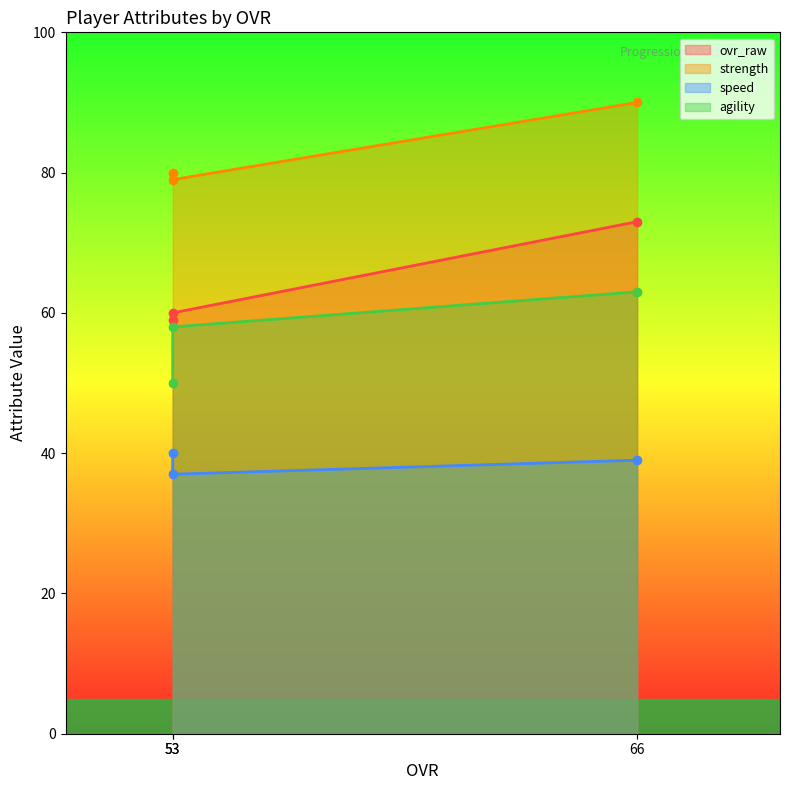

Which series has the largest range (max minus min)?

ovr_raw